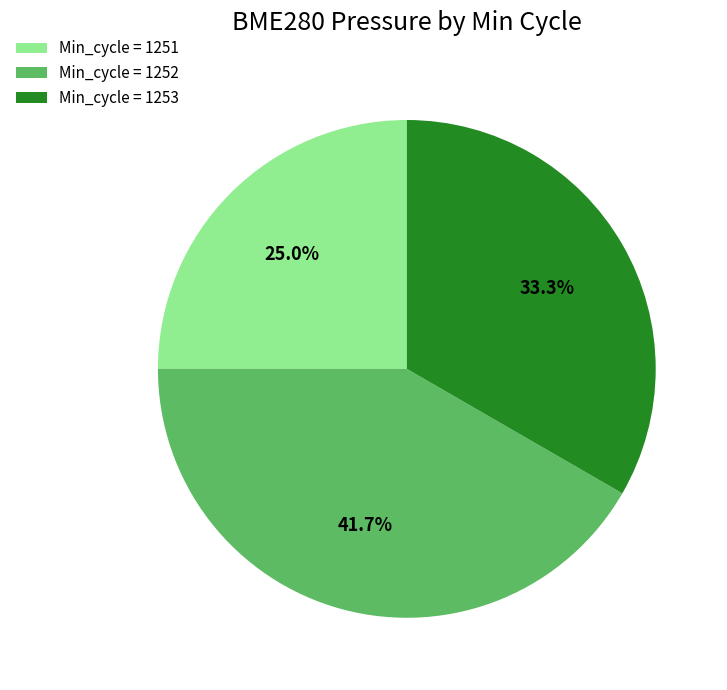

Which has a higher value, Min_cycle = 1253 or Min_cycle = 1252?

Min_cycle = 1252